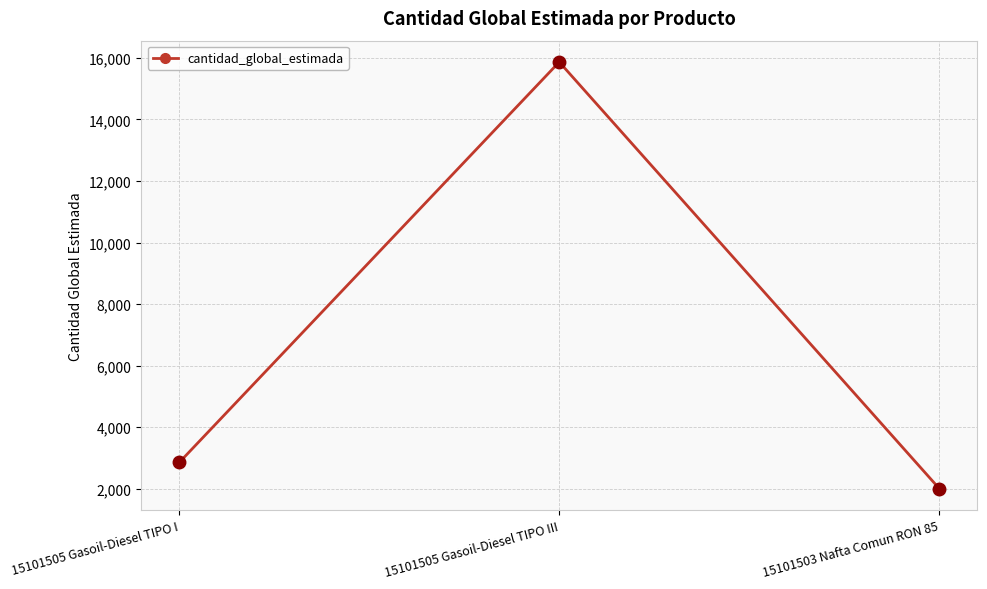

What is the label of the 1st point from the right?

15101503 Nafta Comun RON 85